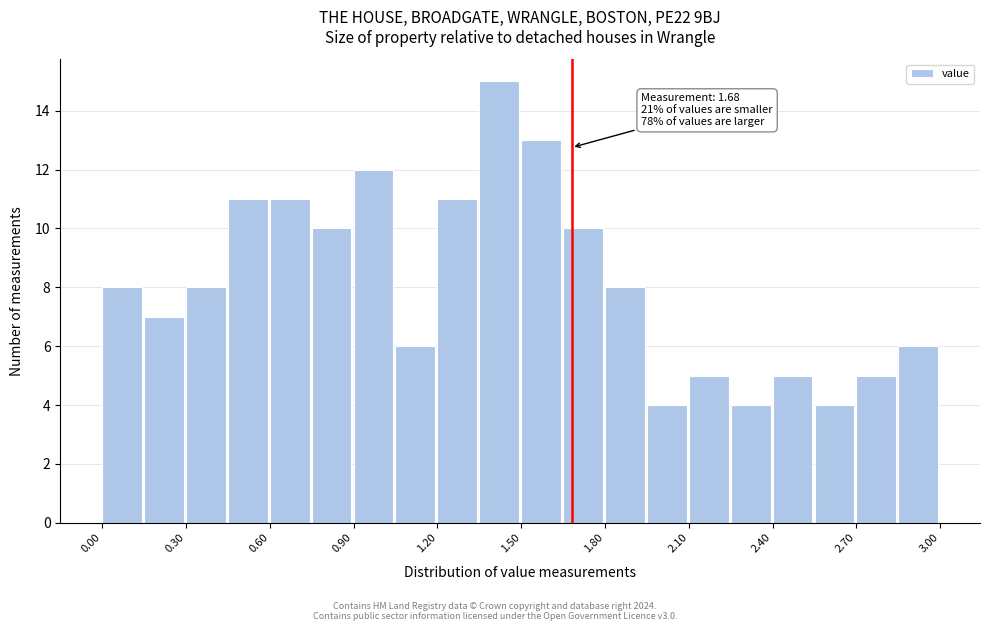

Around what value on the x-axis is the tallest bar? Give the approximate position of its centre, as read against the axis.

1.40